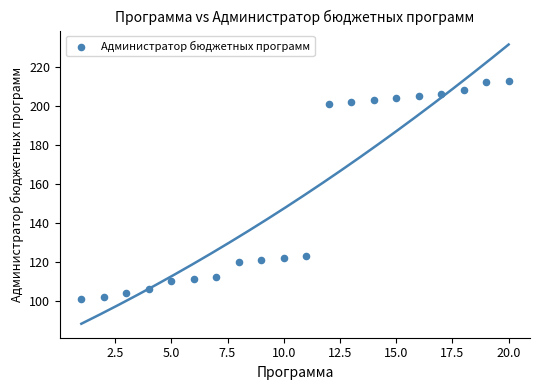

What is the range of Y values (max minus min)?

112